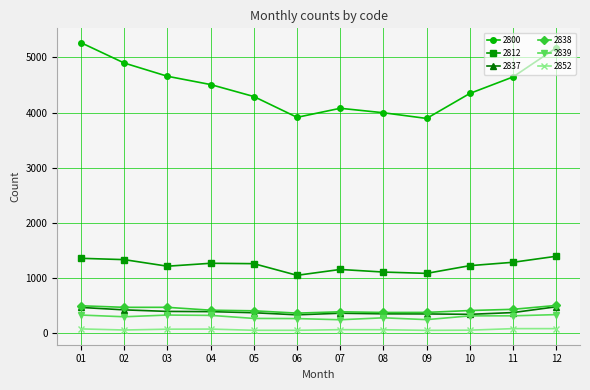

What are all the series names shown in the legend?

2800, 2812, 2837, 2838, 2839, 2852